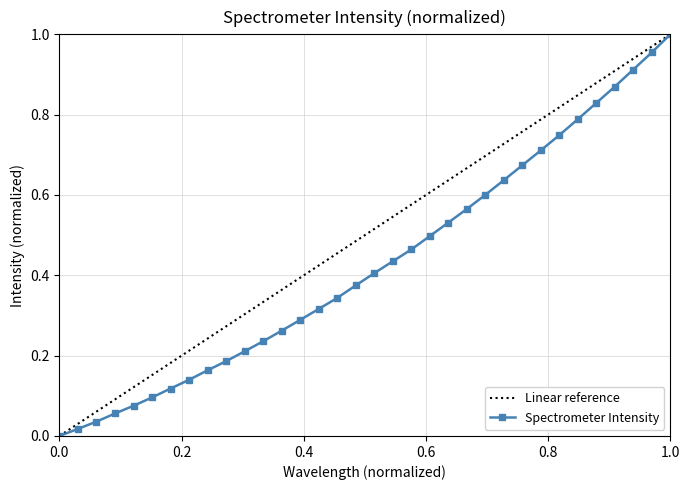

True or false: Spectrometer Intensity has more than 2 interior local peaks.

False